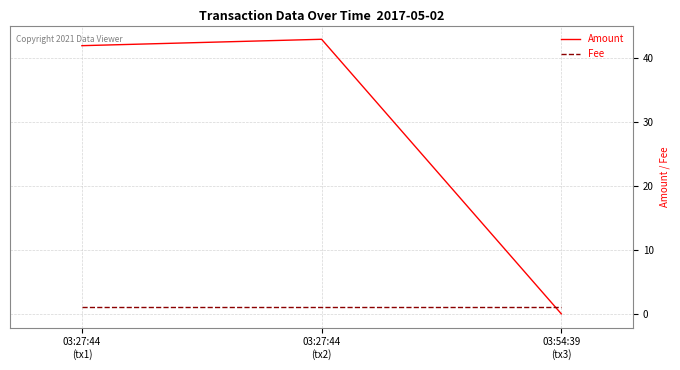

The Amount series shows 42 at 03:27:44
(tx1). True or false?

True